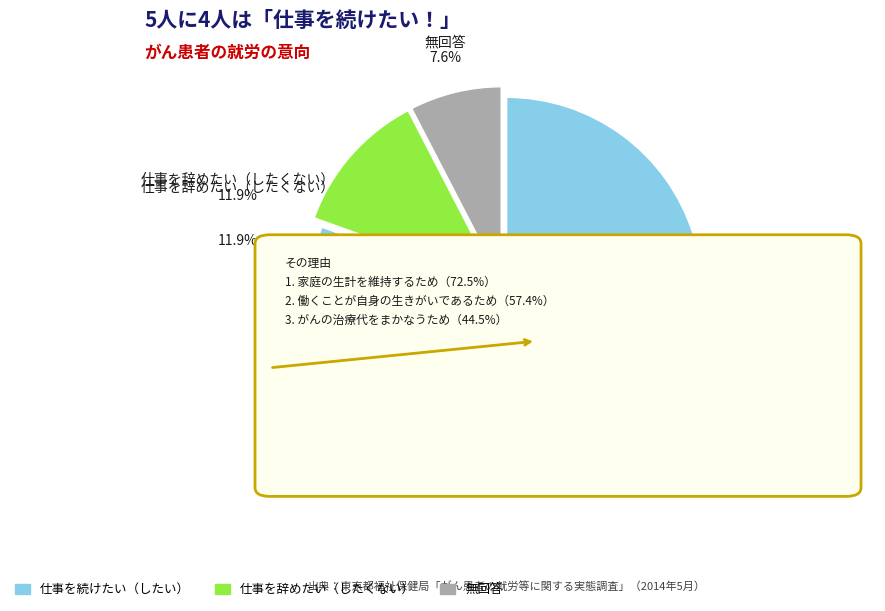

Is there a majority slice in this chart?

Yes